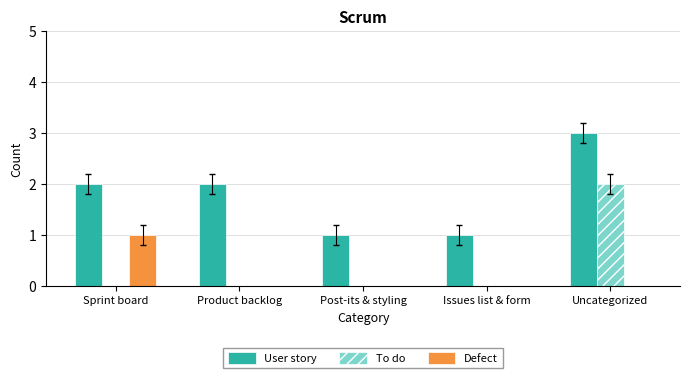

Does the chart contain stacked bars?

No